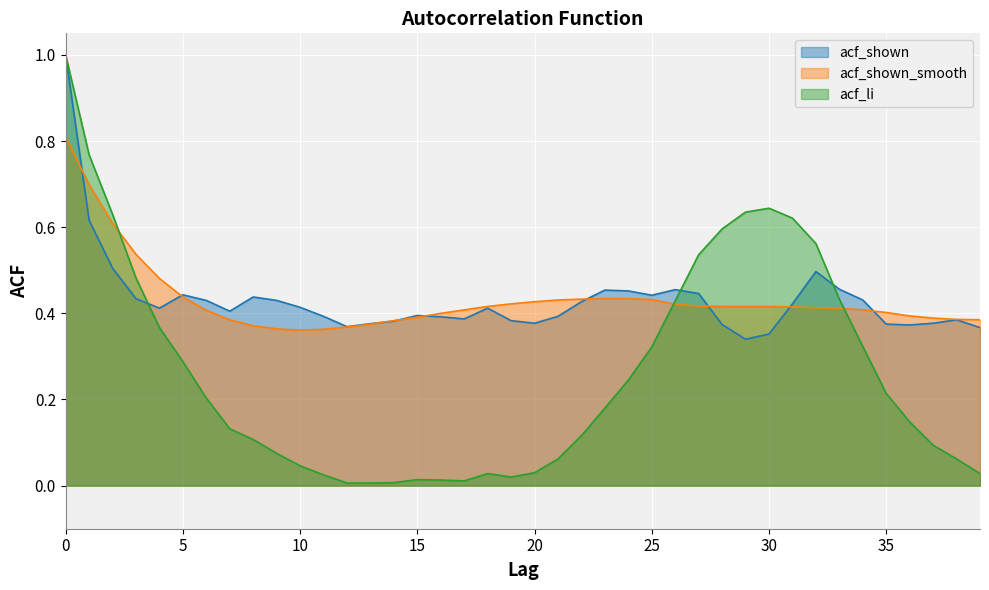

Between 4 and 37, which series saw the biggest shift?

acf_li